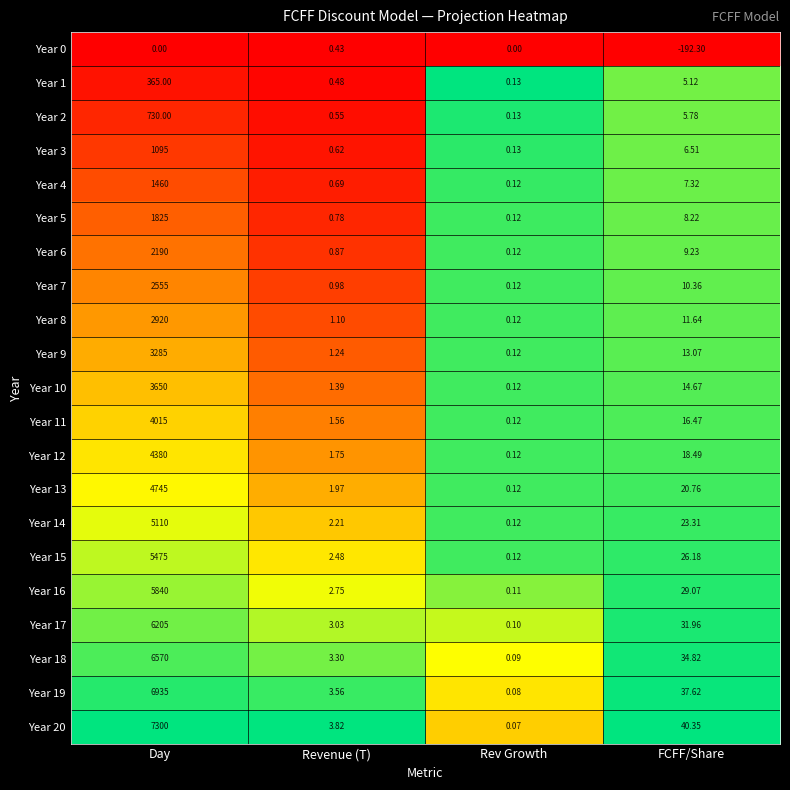

List the series in order of their peak value, highest first.

Year 20, Year 19, Year 18, Year 17, Year 16, Year 15, Year 14, Year 13, Year 12, Year 11, Year 10, Year 9, Year 8, Year 7, Year 6, Year 5, Year 4, Year 3, Year 2, Year 1, Year 0